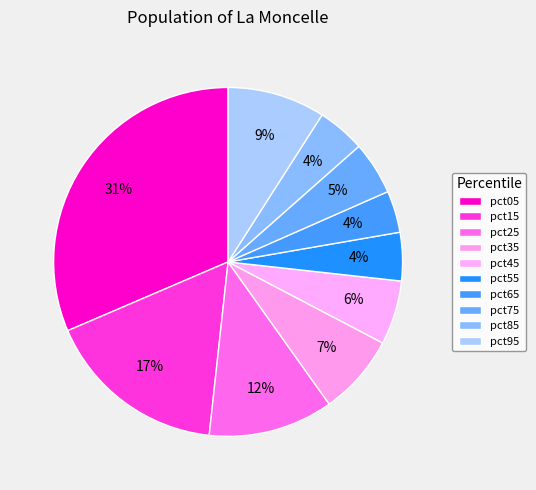

To the nearest percent, what is the combined percentage of pct35 and pct55?

12%